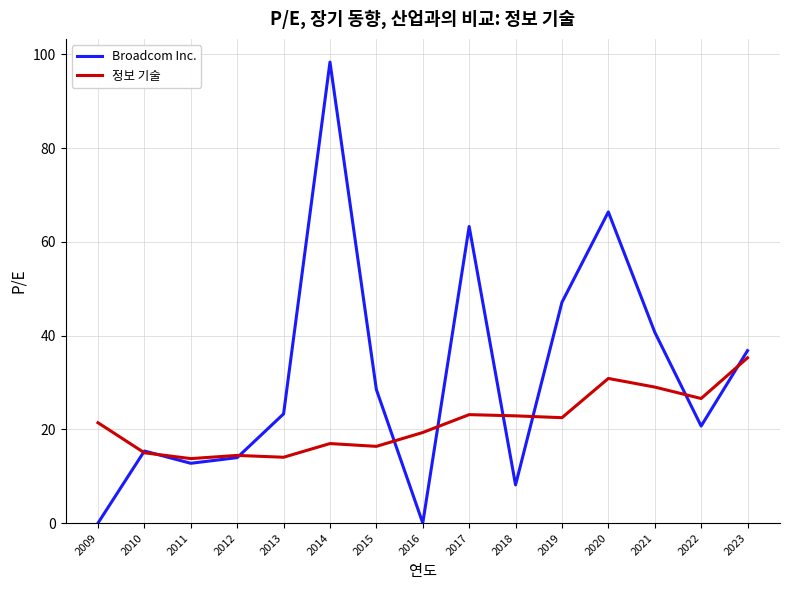

What is the greatest value displayed?

98.3